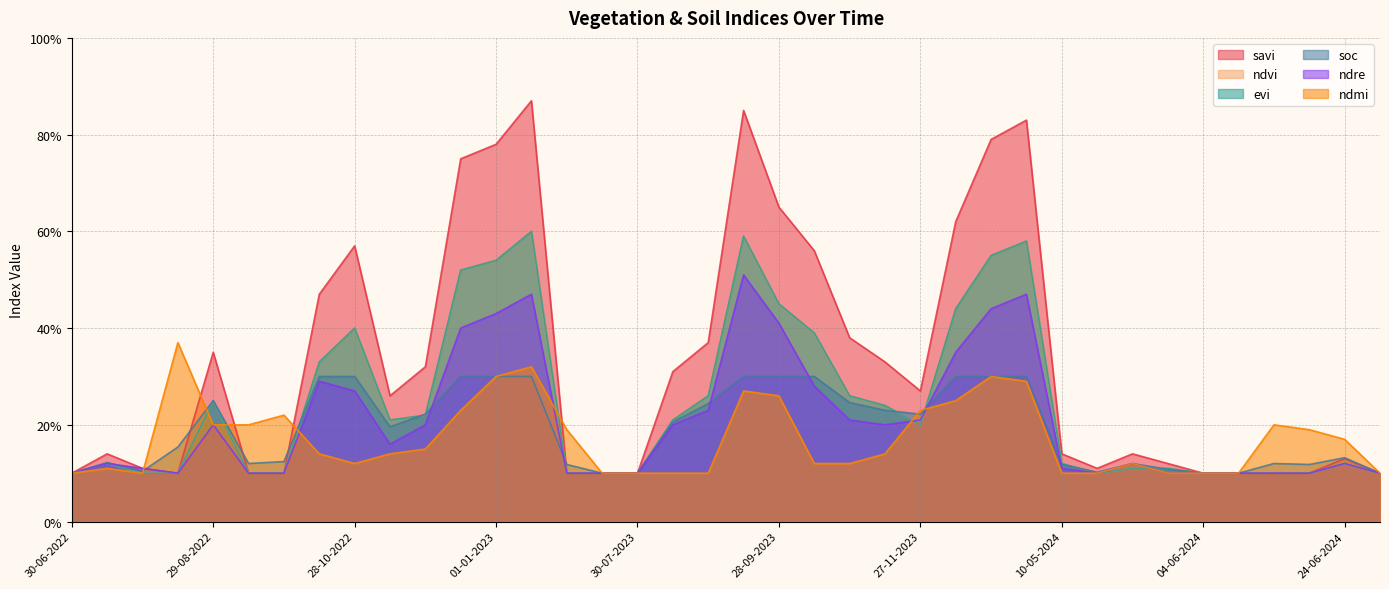

True or false: soc and savi cross at least once.

True